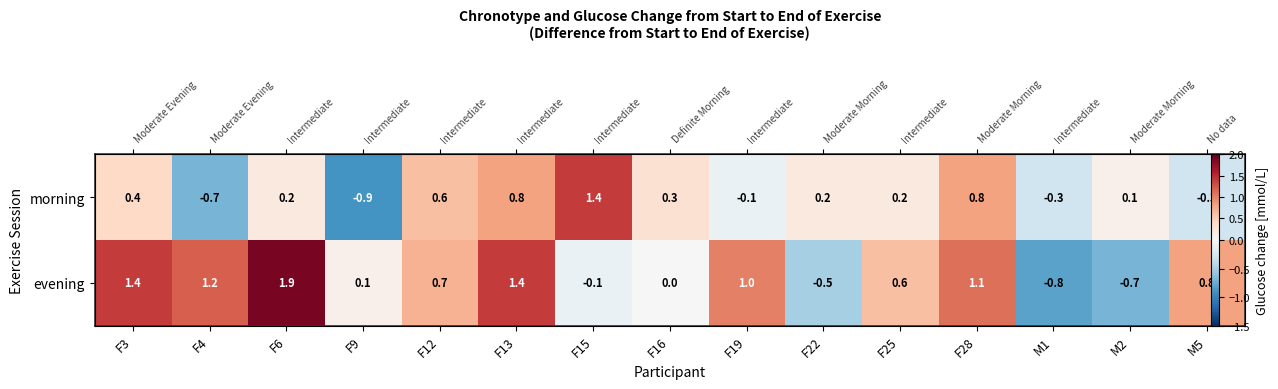

True or false: evening has a value of -0.9 at F22.

False